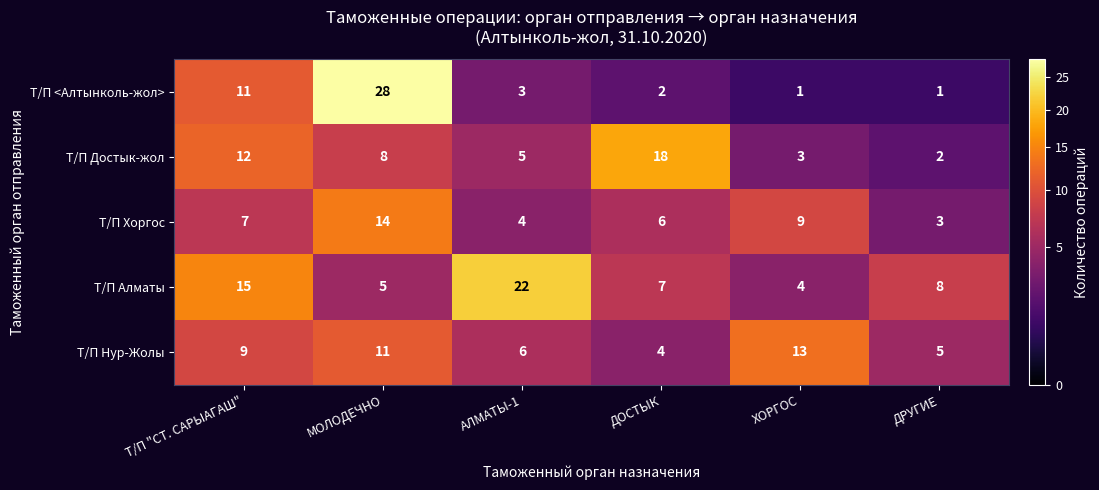

How many distinct data groups are displayed?

5